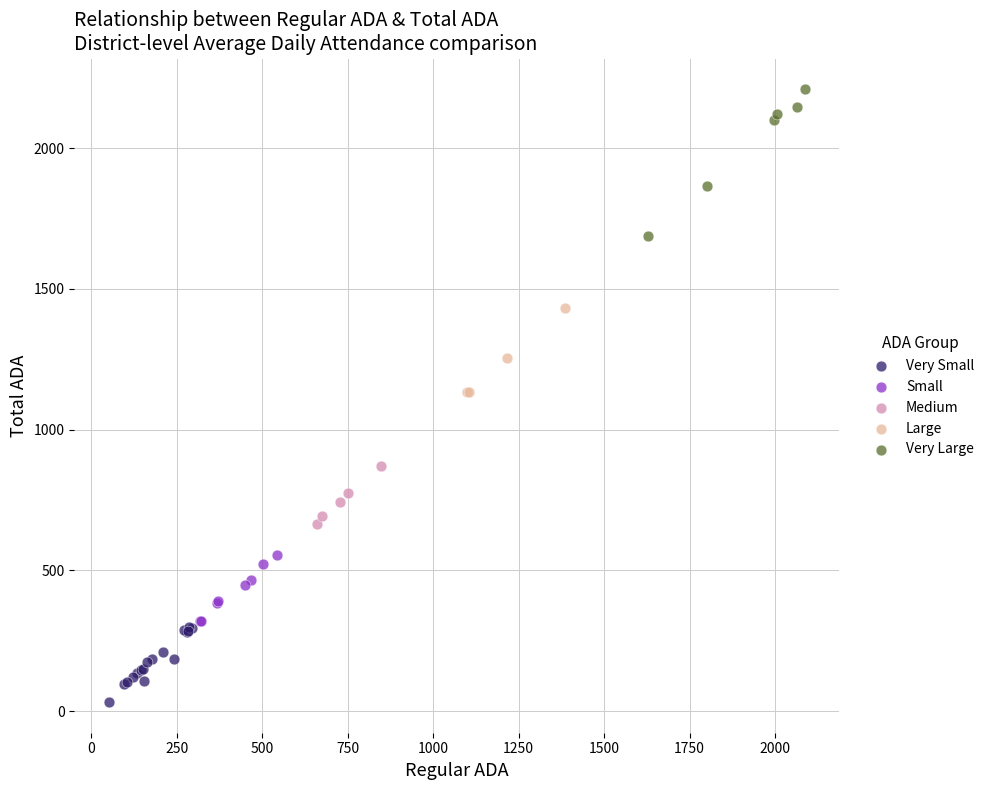

Which series contains the highest Y value?

Very Large